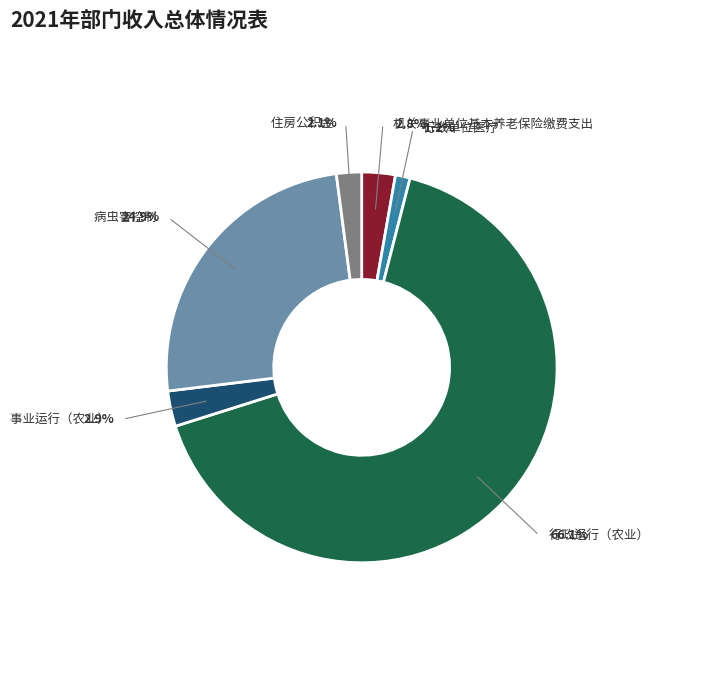

Is it true that 行政运行（农业） is 66% of the pie?

True